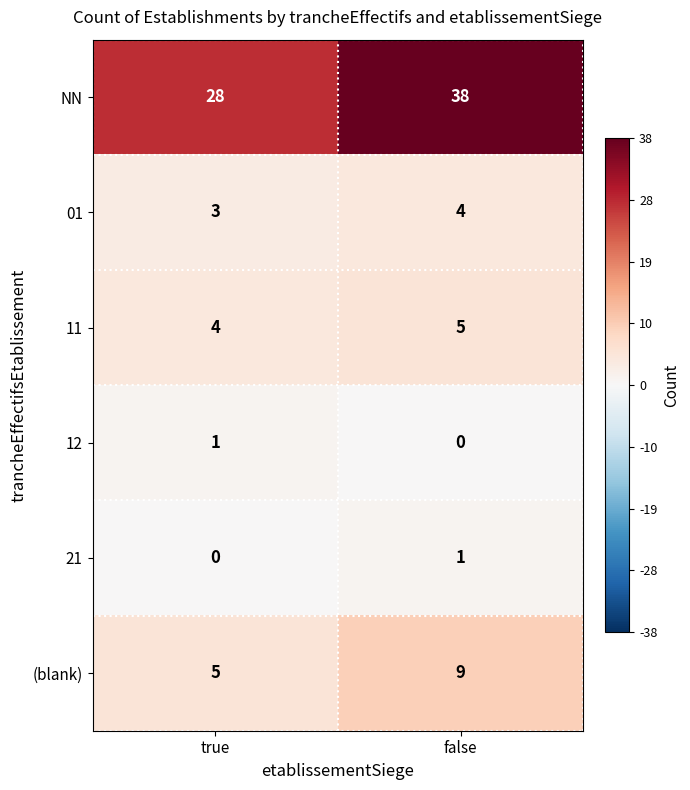

The value of (blank) at false is 13. True or false?

False